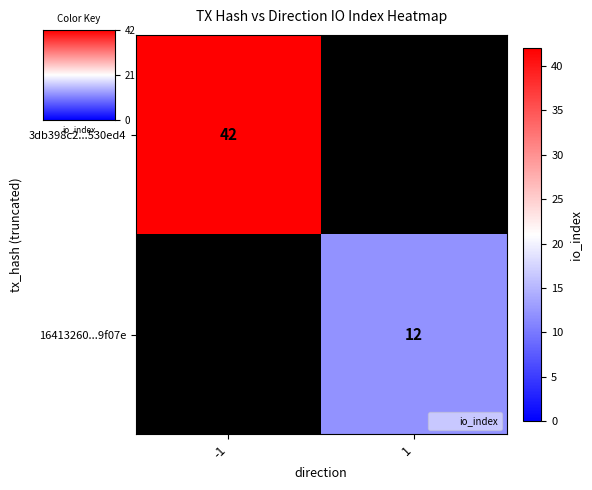

The value of 3db398c2...530ed4 at -1 is 65. True or false?

False